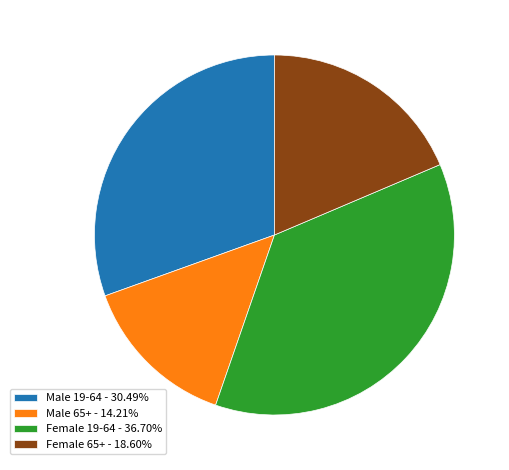

Count the number of slices in the pie.

4